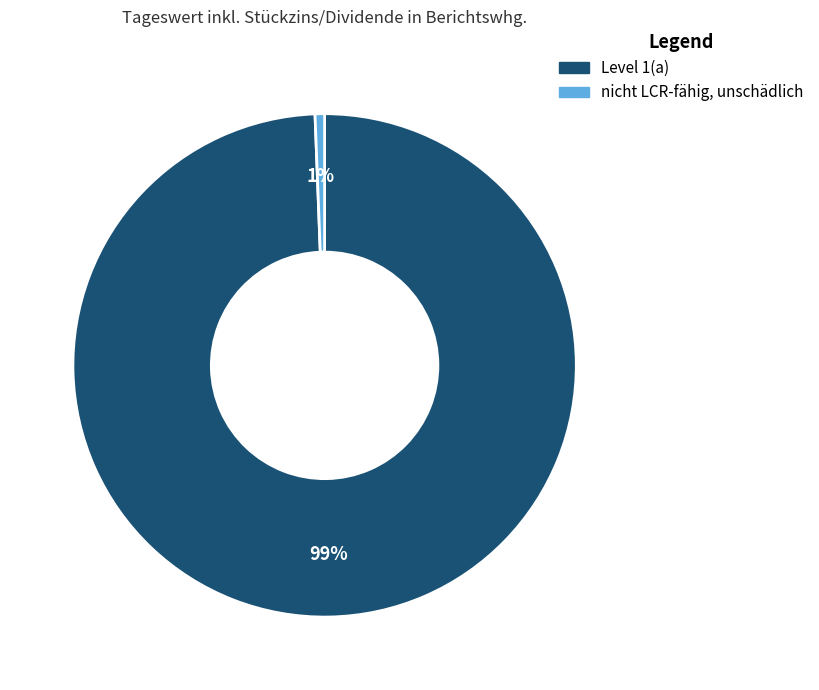

The Level 1(a) slice represents 89% of the pie. True or false?

False